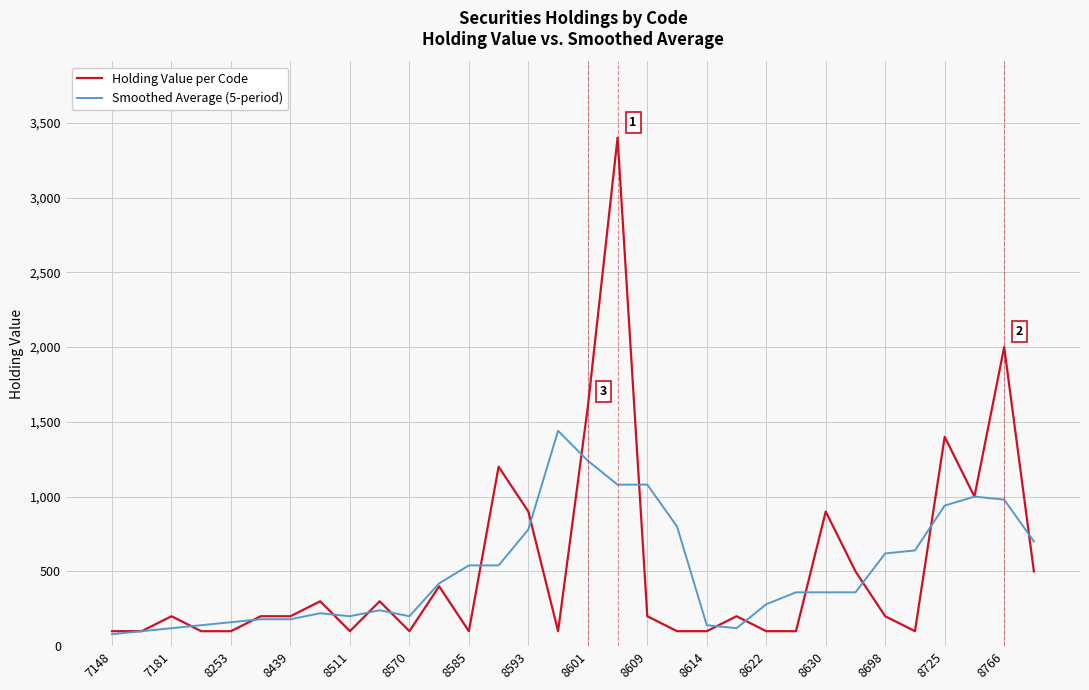

Which series has the widest spread of values?

Holding Value per Code